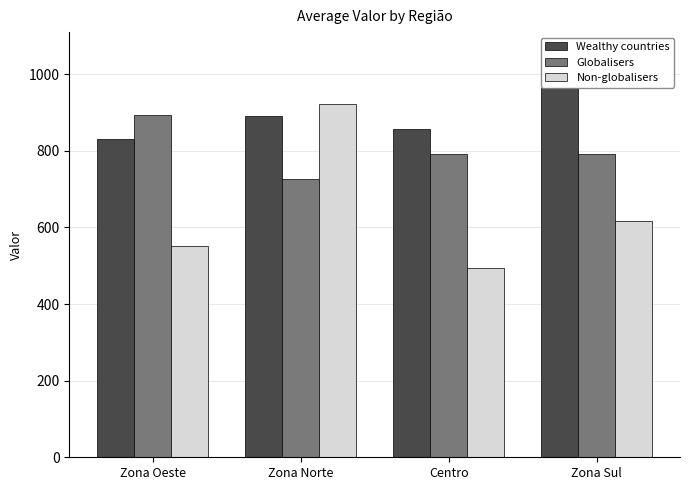

Is it true that Non-globalisers equals 551.1 at Zona Oeste?

True